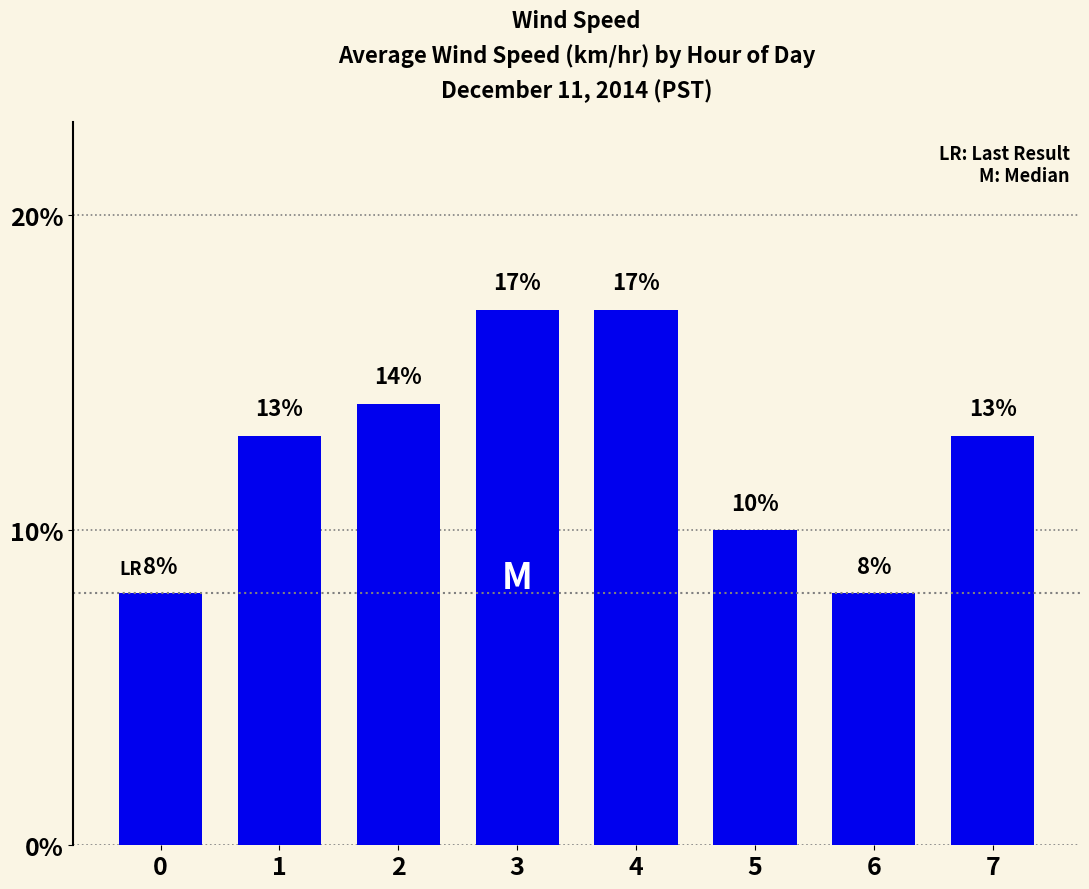

Between 0 and 2, which is larger?

2